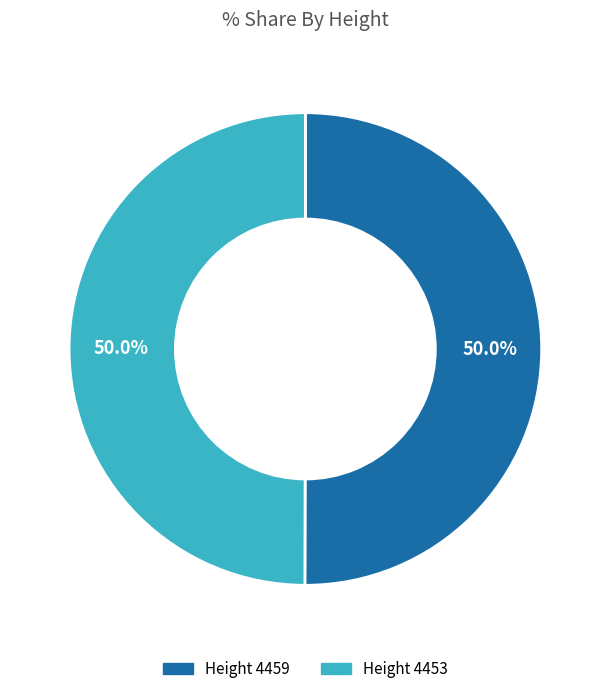

What is the ratio of the value at Height 4459 to the value at Height 4453?

1.0